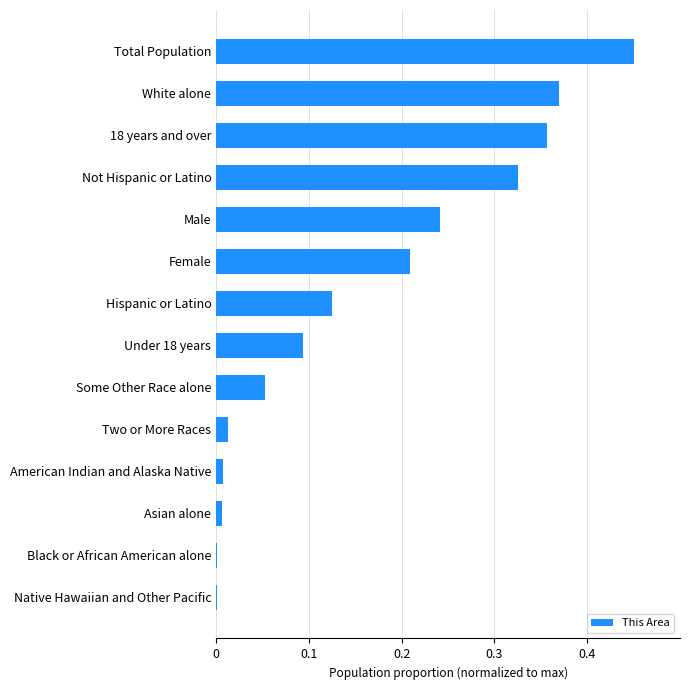

Which has a higher value, Hispanic or Latino or Total Population?

Total Population